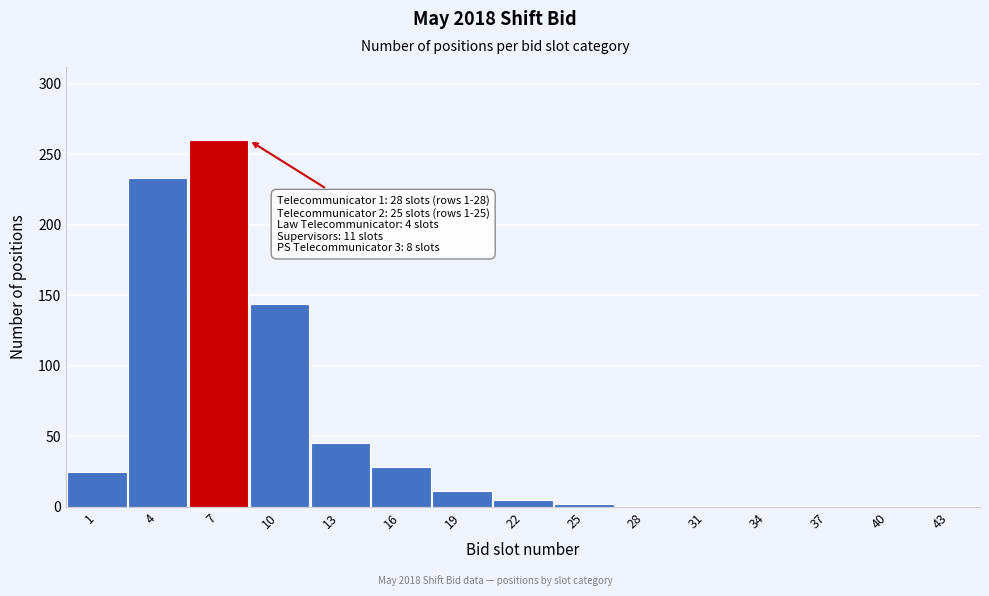

At which category does the chart reach its peak across all series?

7